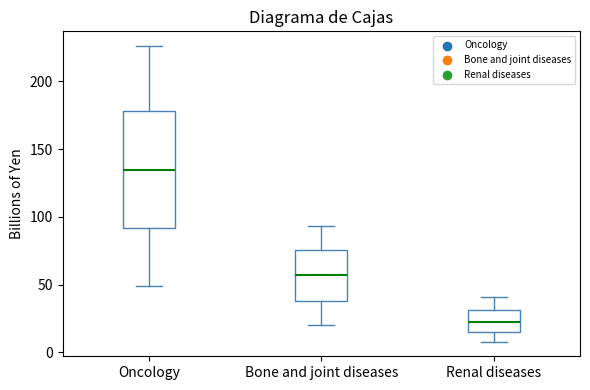

Reading left to right, read every box against the y-axis: the position of its median line, the range the box covers, and the ends of its whiskers. The values are not printed on the chart, so give them approximately, as read against the axis.

Oncology: median 135, box 90 to 180, whiskers 50 to 225
Bone and joint diseases: median 55, box 40 to 75, whiskers 20 to 95
Renal diseases: median 20, box 15 to 30, whiskers 10 to 40